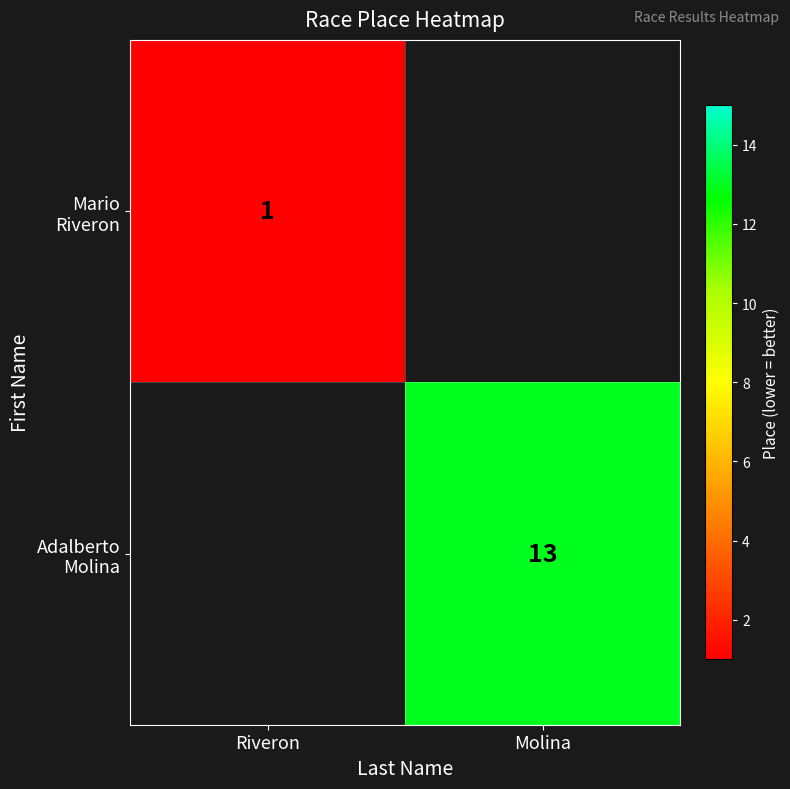

At which label does Adalberto Molina reach its peak?

Riveron